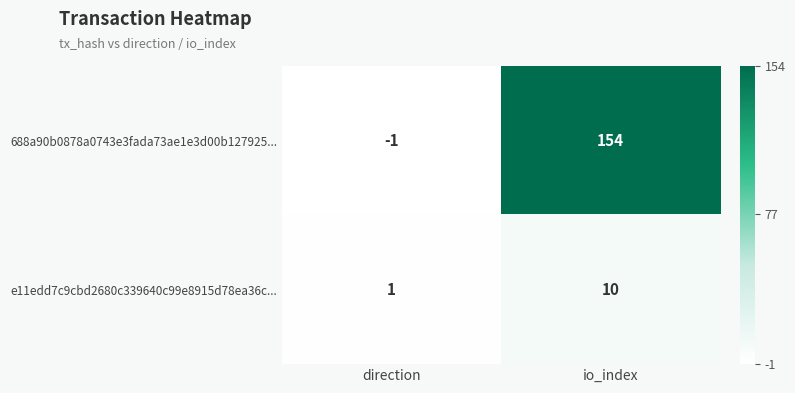

What is the total value across all series at io_index?

164